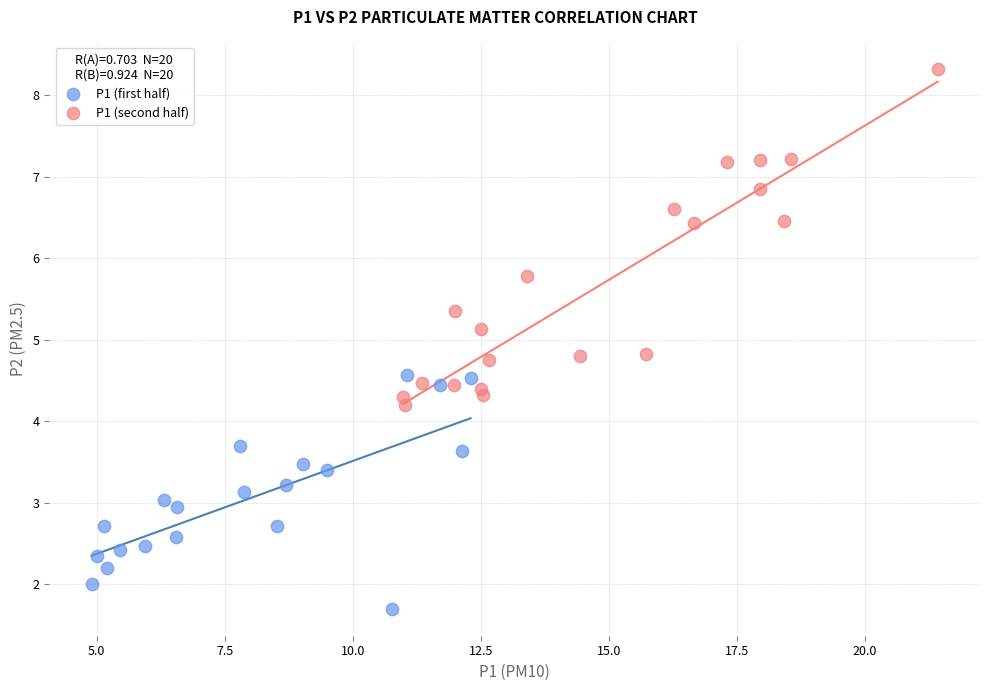

Which series has the widest spread of Y values?

P1 (second half)